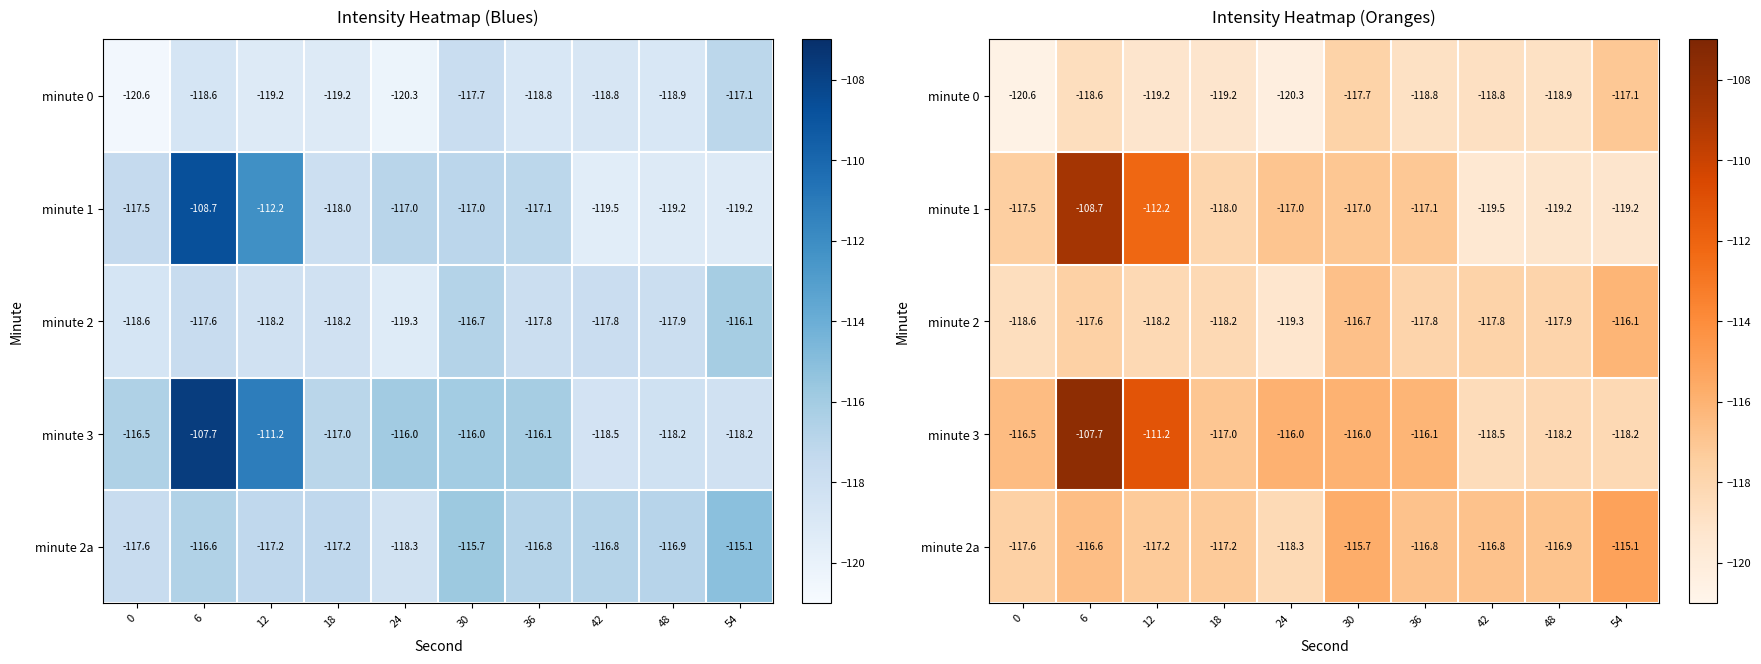

Rank the series by their maximum value, from lowest to highest.

minute 0, minute 2, minute 2a, minute 1, minute 3